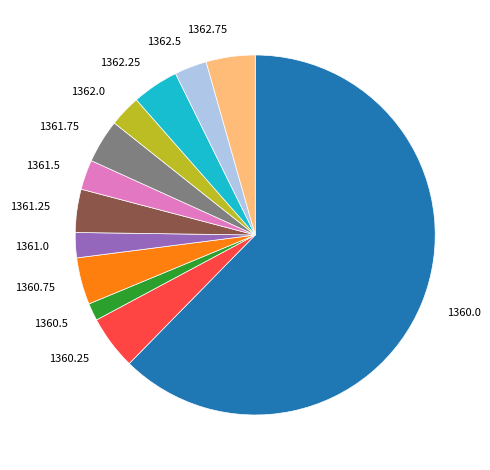

Is the sum of 1361.75 and 1361.25 greater than half?

No